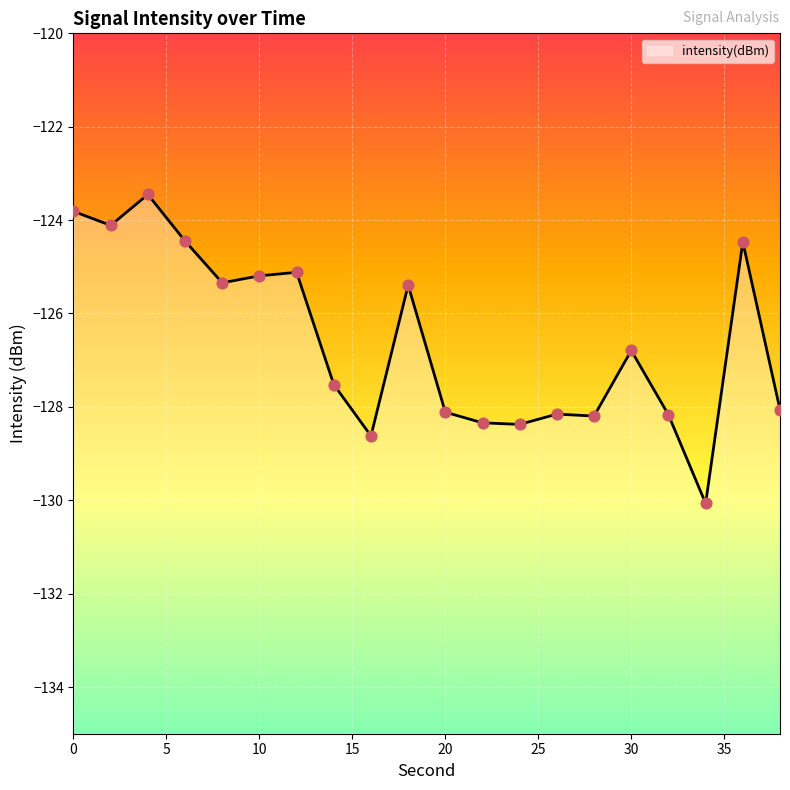

What is the change in value from 0 to 6?

-0.6